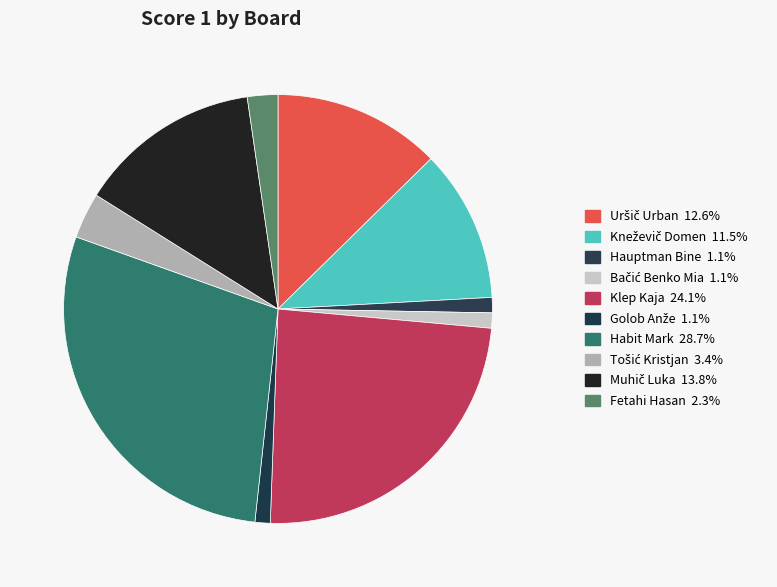

How many segments does this pie chart have?

10